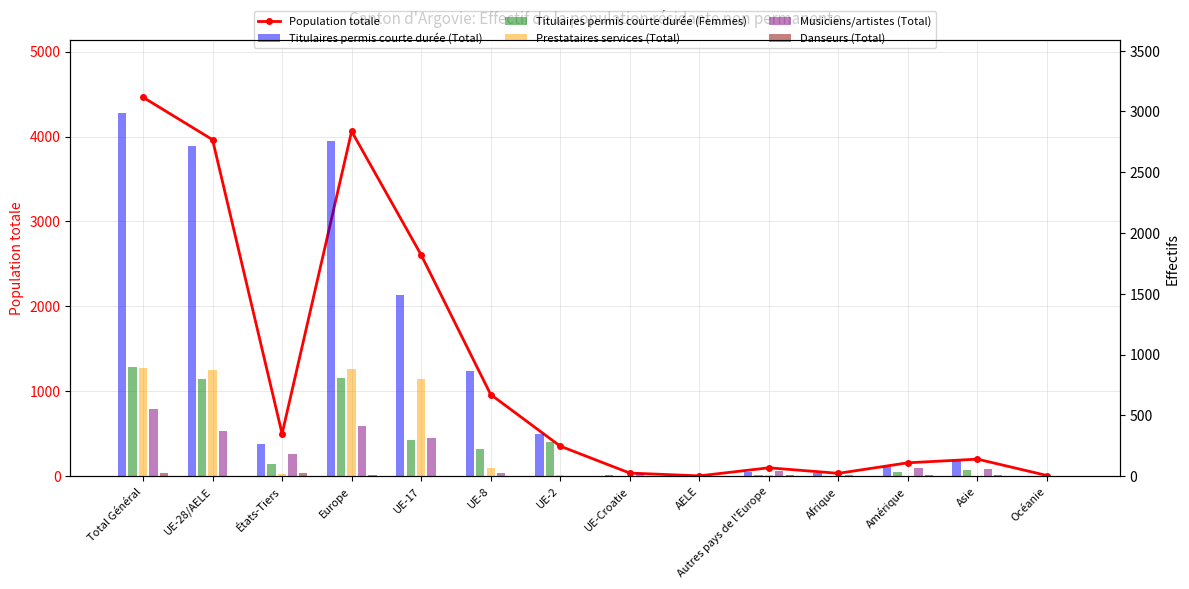

True or false: Danseurs (Total) has a value of -9 at UE-8.

False